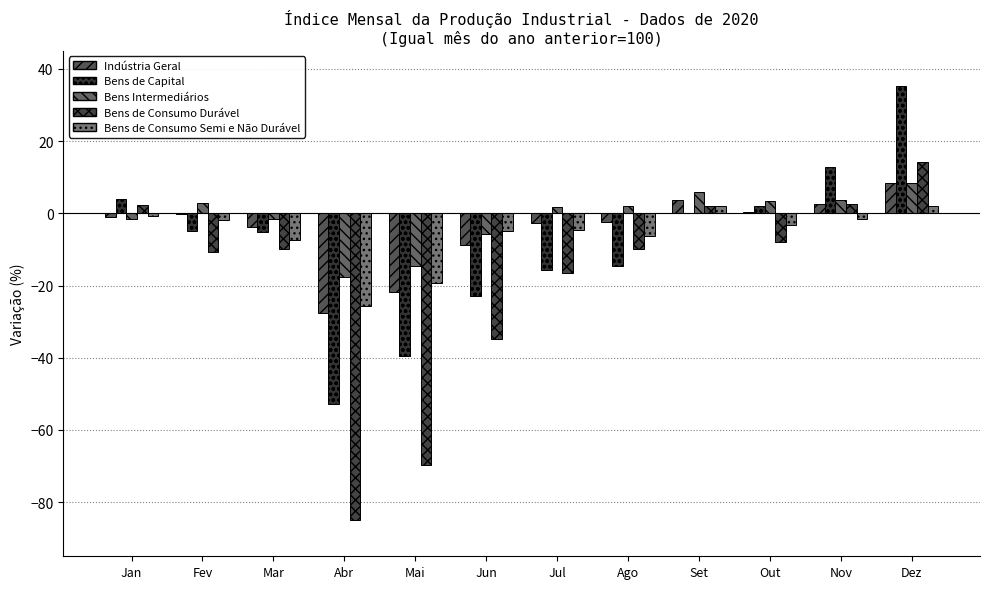

At which label does Bens Intermediários first exceed 2?

Fev